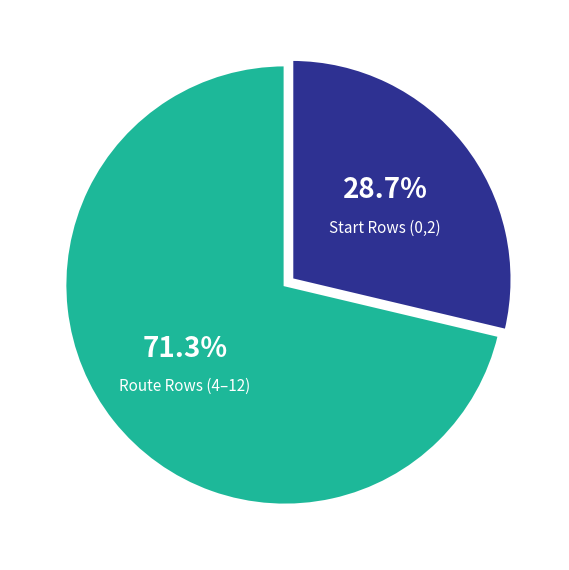

Is the sum of Start Rows (0,2) and Route Rows (4–12) greater than half?

Yes